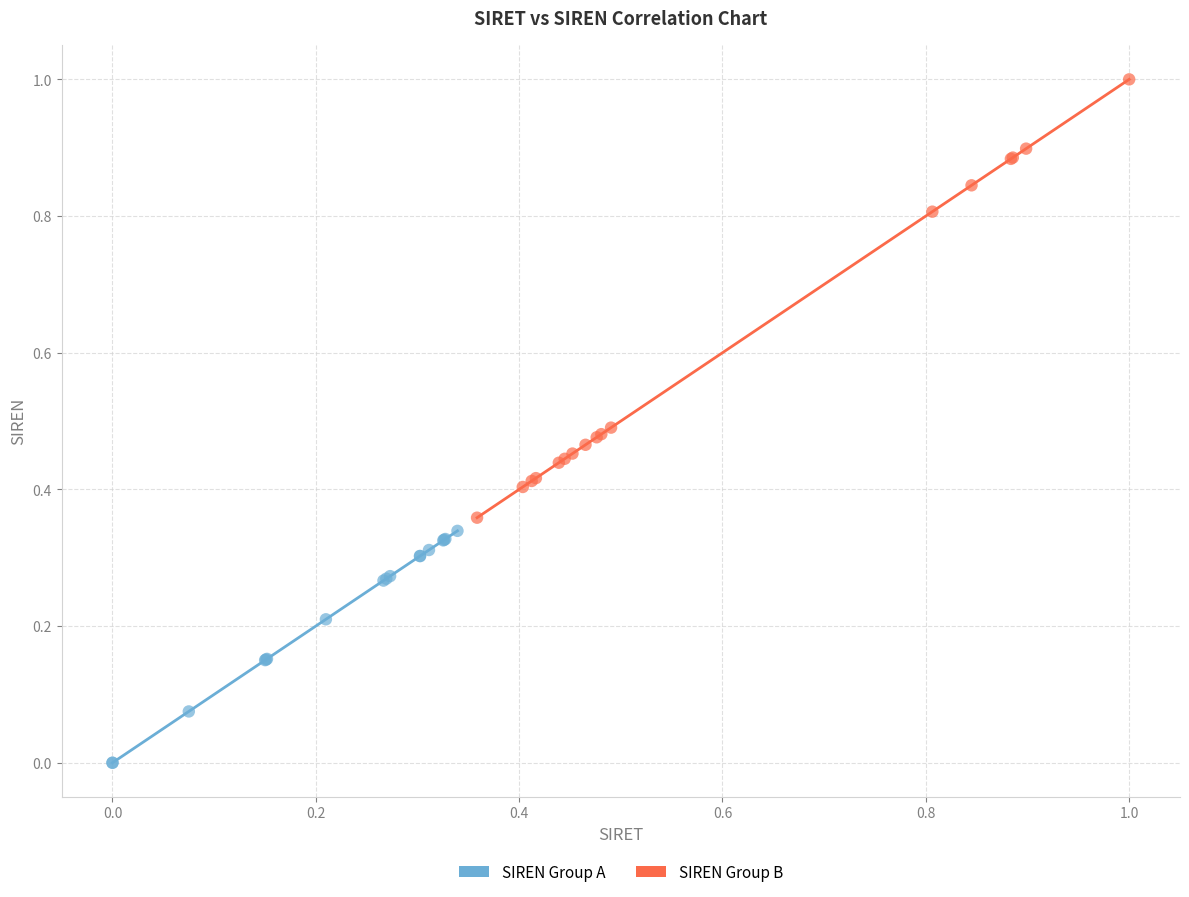

Which series has the largest Y range (max minus min)?

SIREN Group B